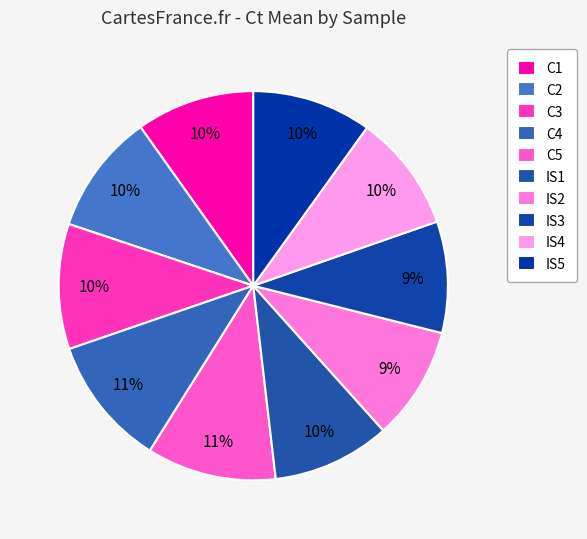

Is there any slice that represents more than half of the pie?

No